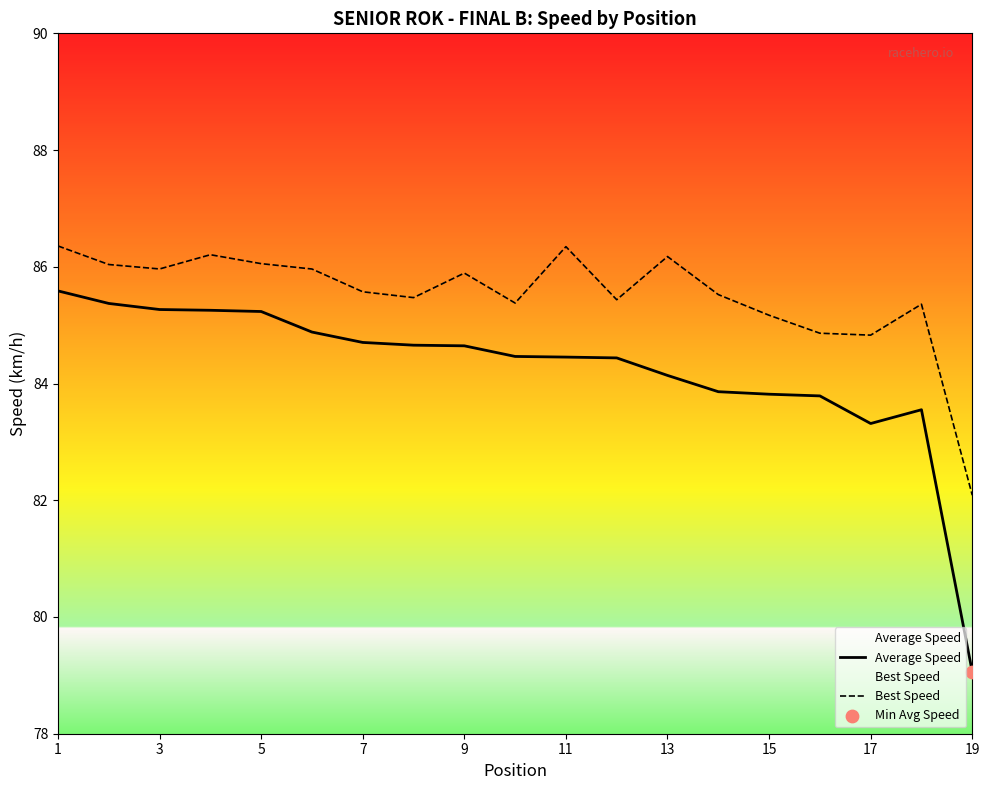

Which series has the largest total across all categories?

Best Speed